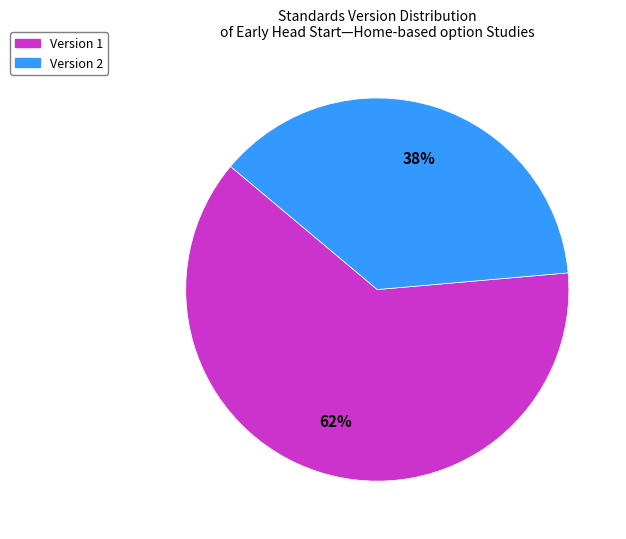

To the nearest percent, what is the average slice percentage?

50%